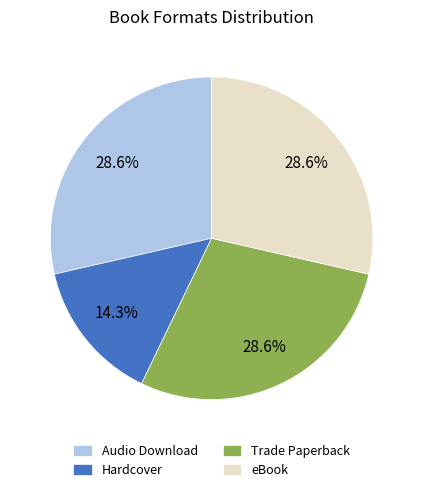

To the nearest percent, what percentage of the pie is eBook?

29%